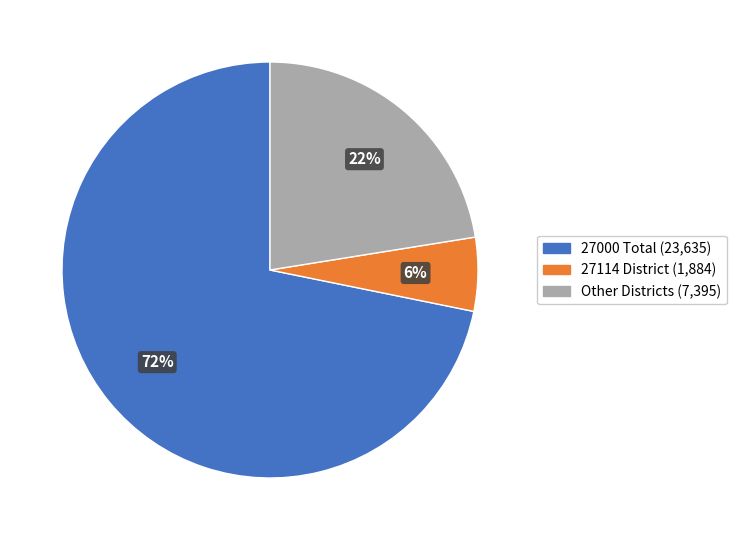

To the nearest percent, what is the difference between the largest and smallest slice percentages?

66%